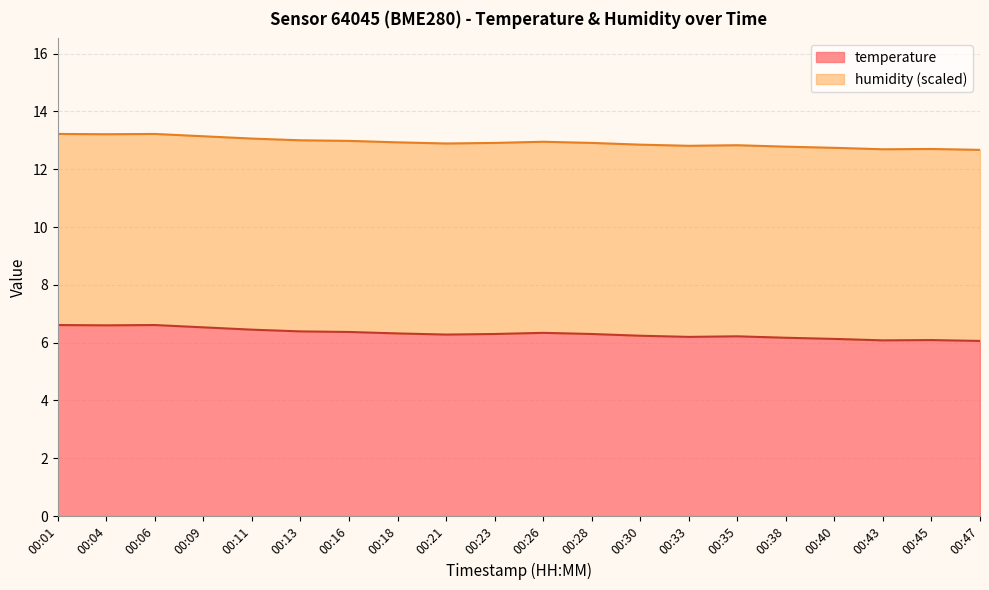

Which has a higher value, 00:40 or 00:26?

00:26